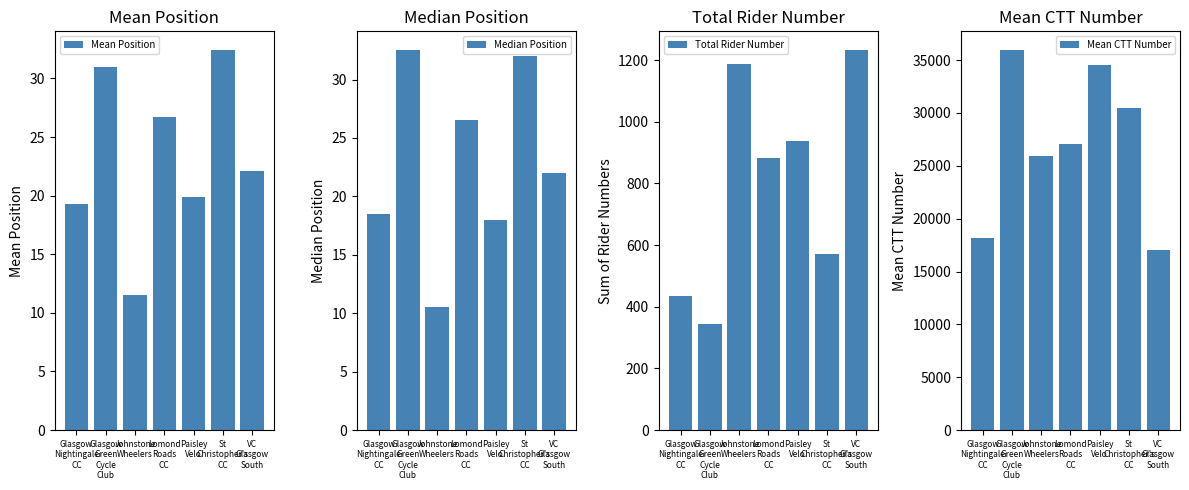

Does the chart contain stacked bars?

No